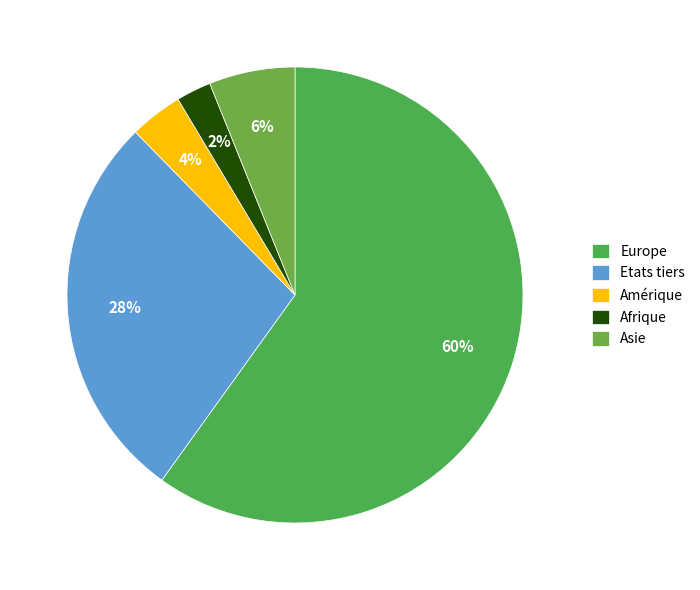

Which slice is the largest?

Europe